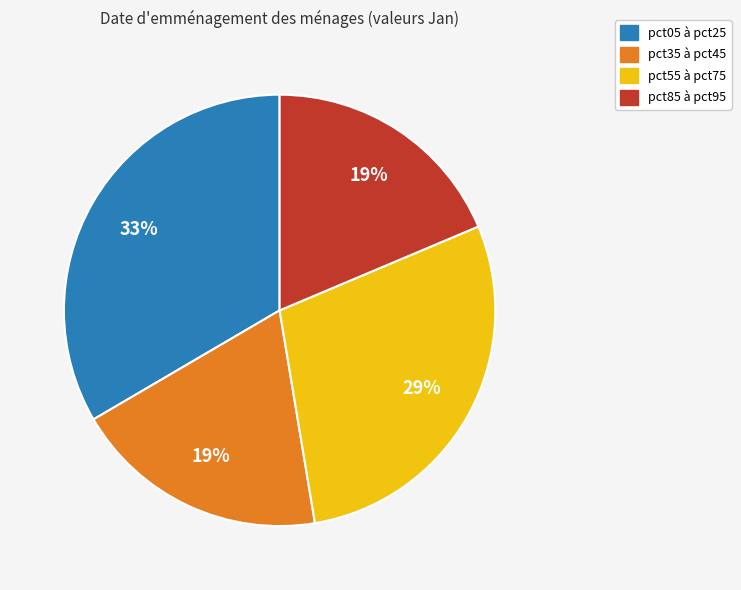

Does pct55 à pct75 account for over 50% of the chart?

No